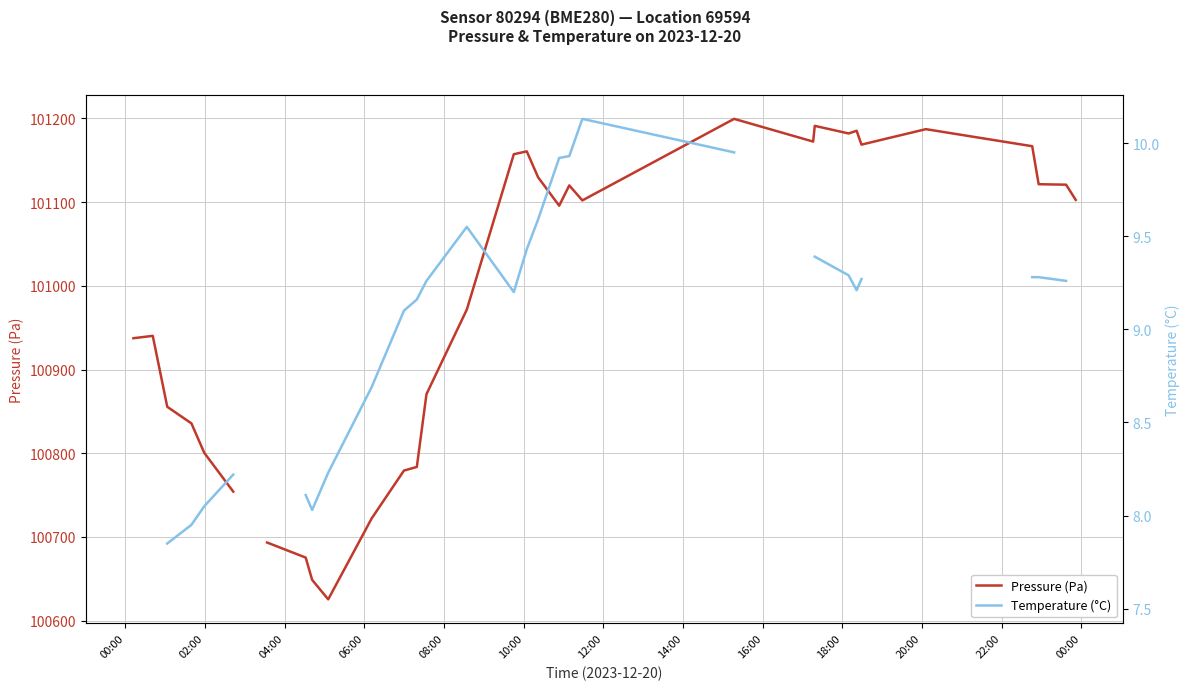

True or false: Temperature (°C) has more than 1 interior local peaks.

True